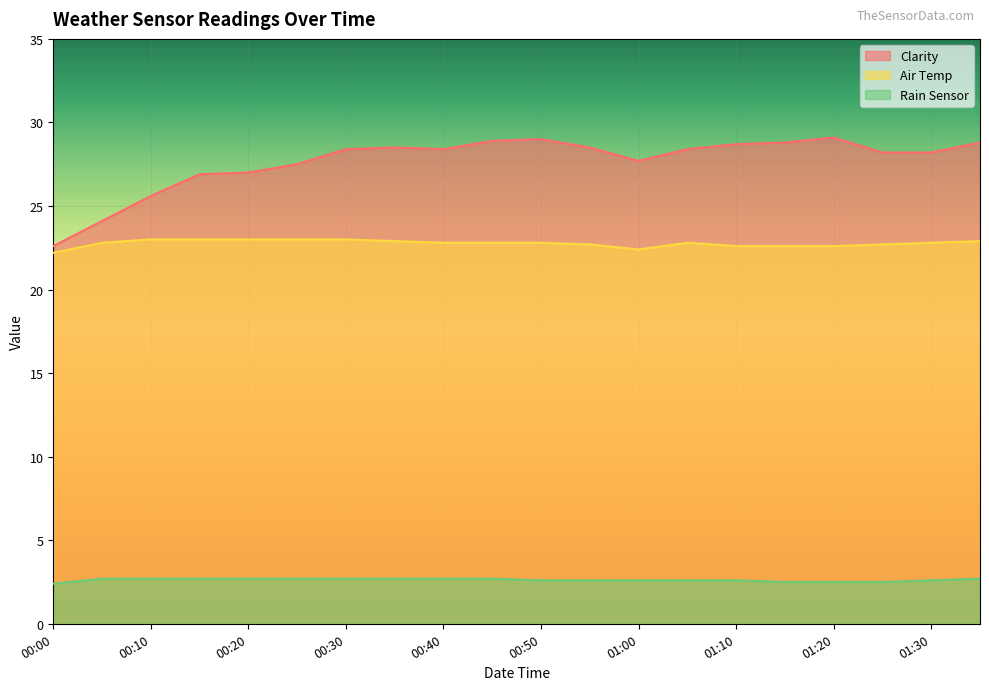

Is the value of Rain Sensor at 01:05 greater than the value of Air Temp at 01:25?

No